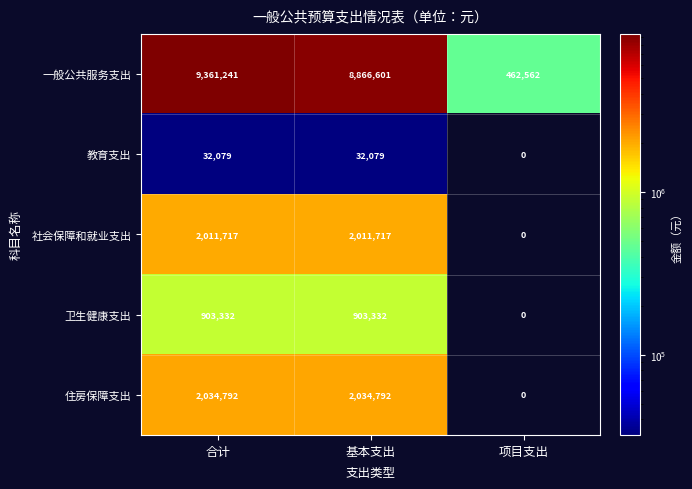

What is the spread (max minus min) of values at 合计?

9329162